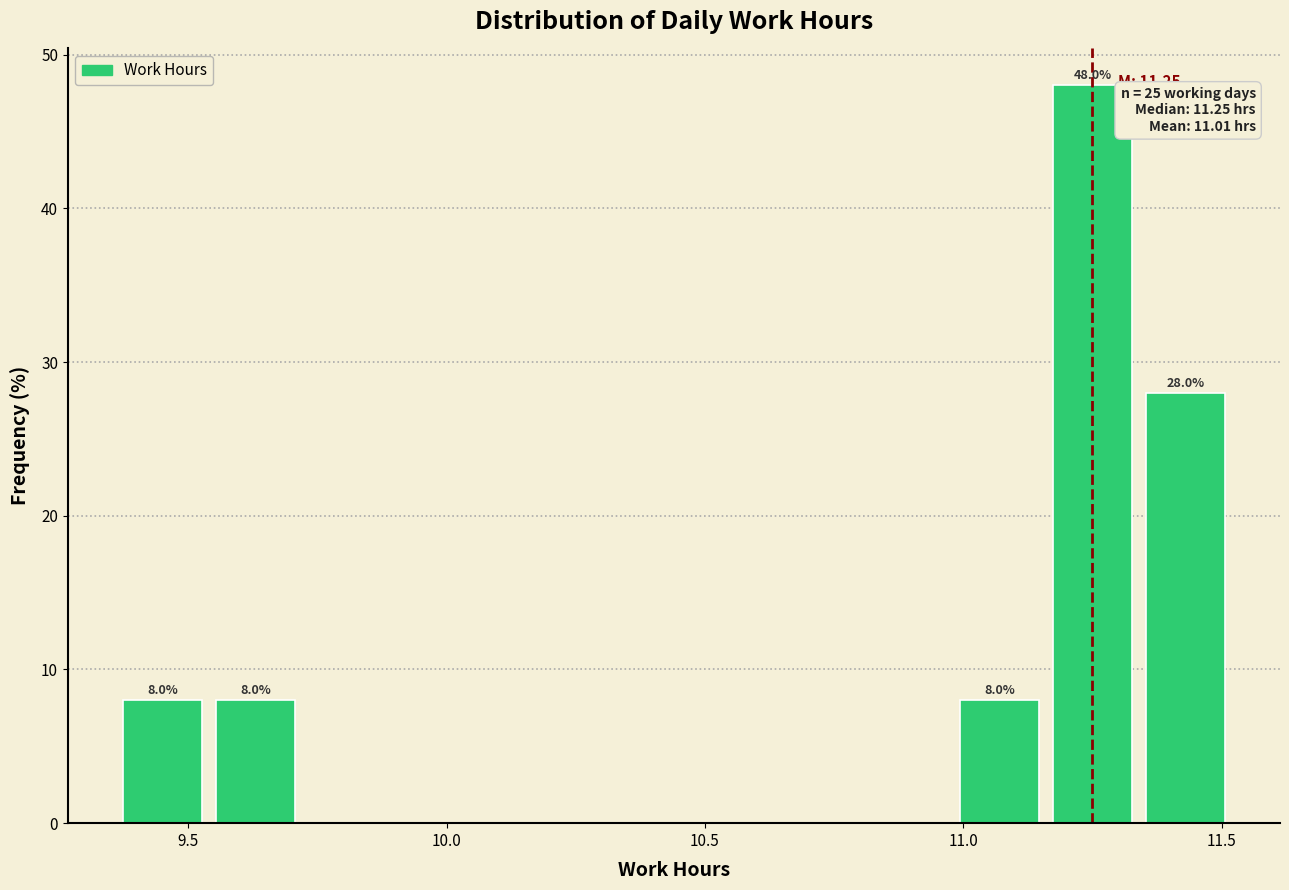

Around what value on the x-axis is the tallest bar? Give the approximate position of its centre, as read against the axis.

11.25